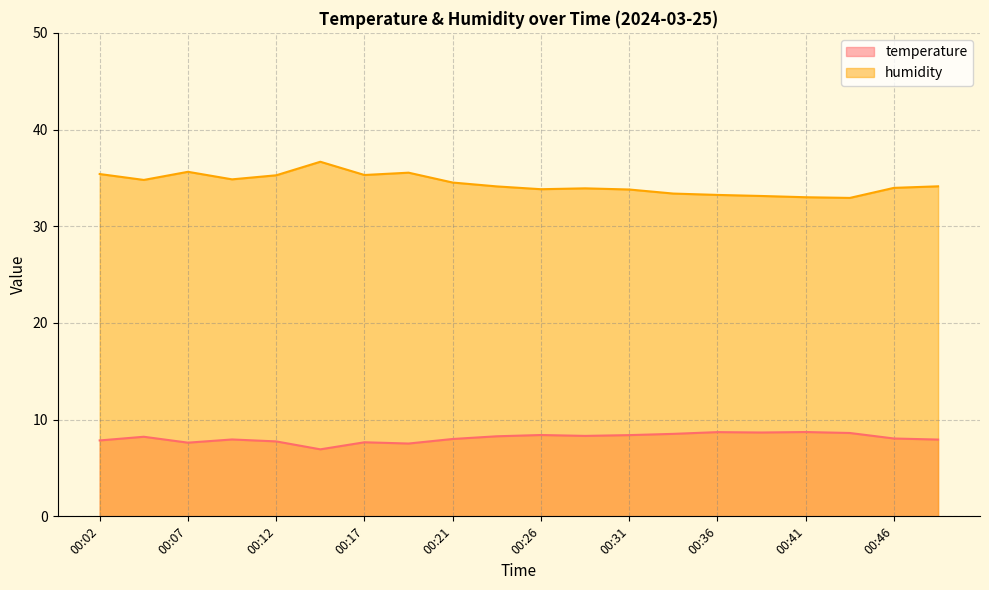

Rank the series by their average value, from highest to lowest.

humidity, temperature